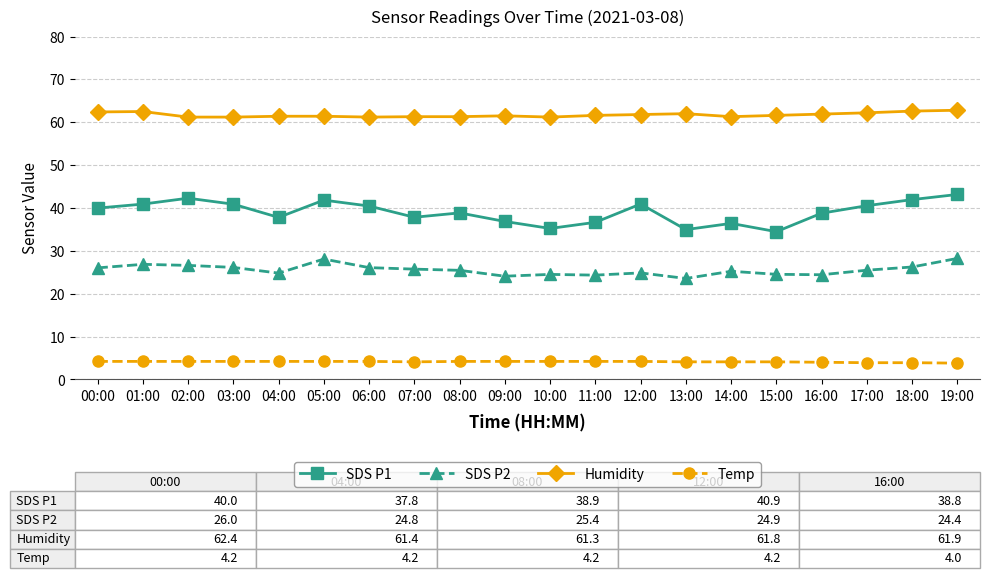

What is the difference between the SDS P2 values at 02:00 and 03:00?

0.5